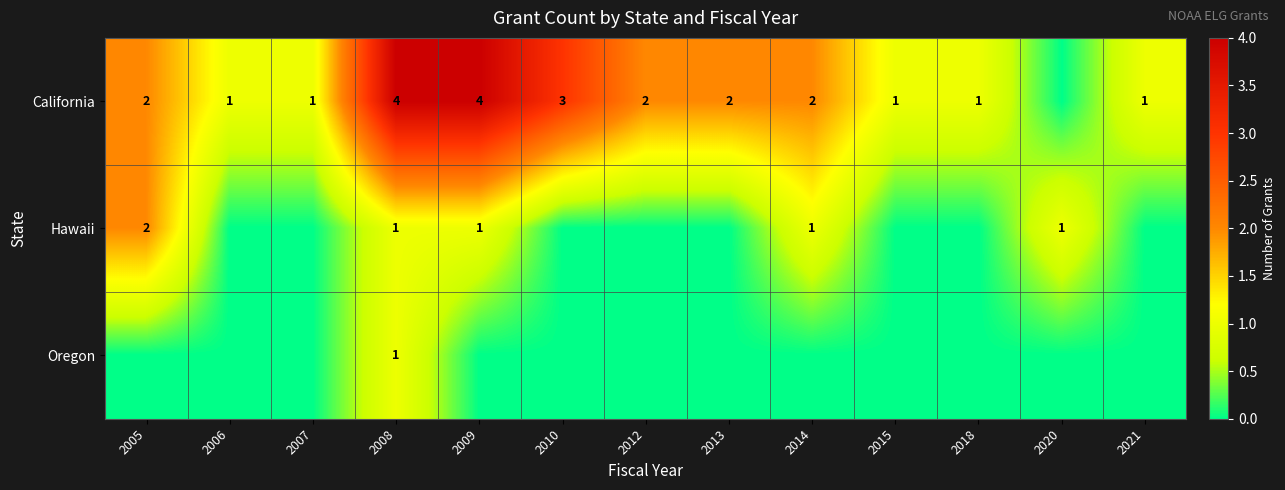

The value of California at 2006 is 1. True or false?

True